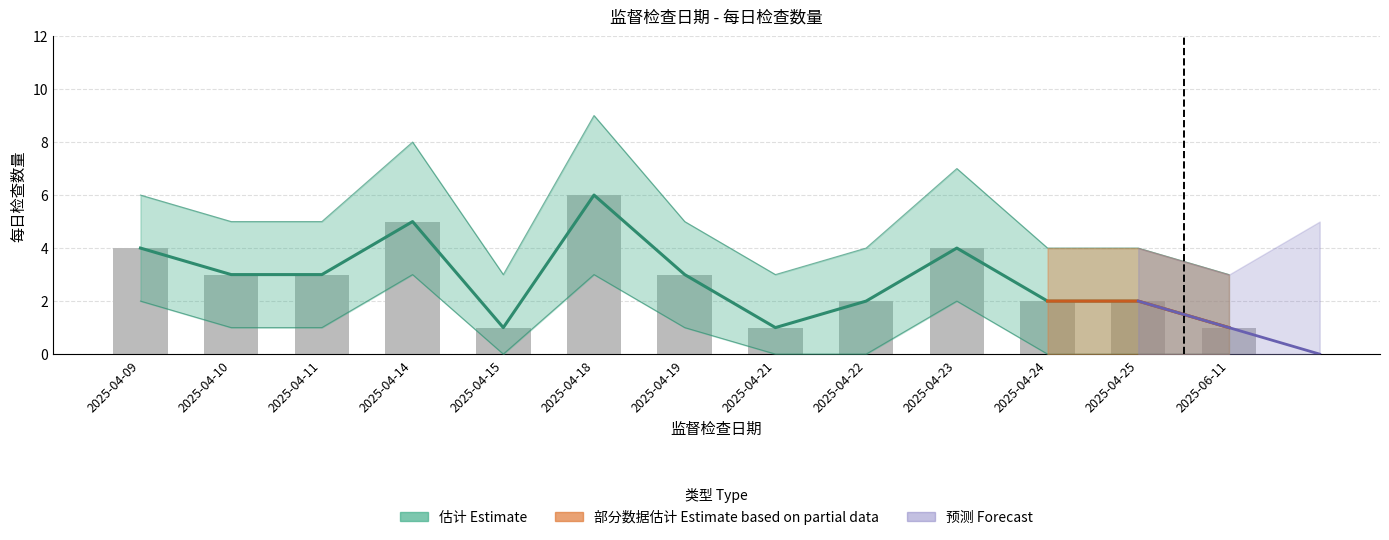

What is the highest value of the 检查数量_lower series?

3